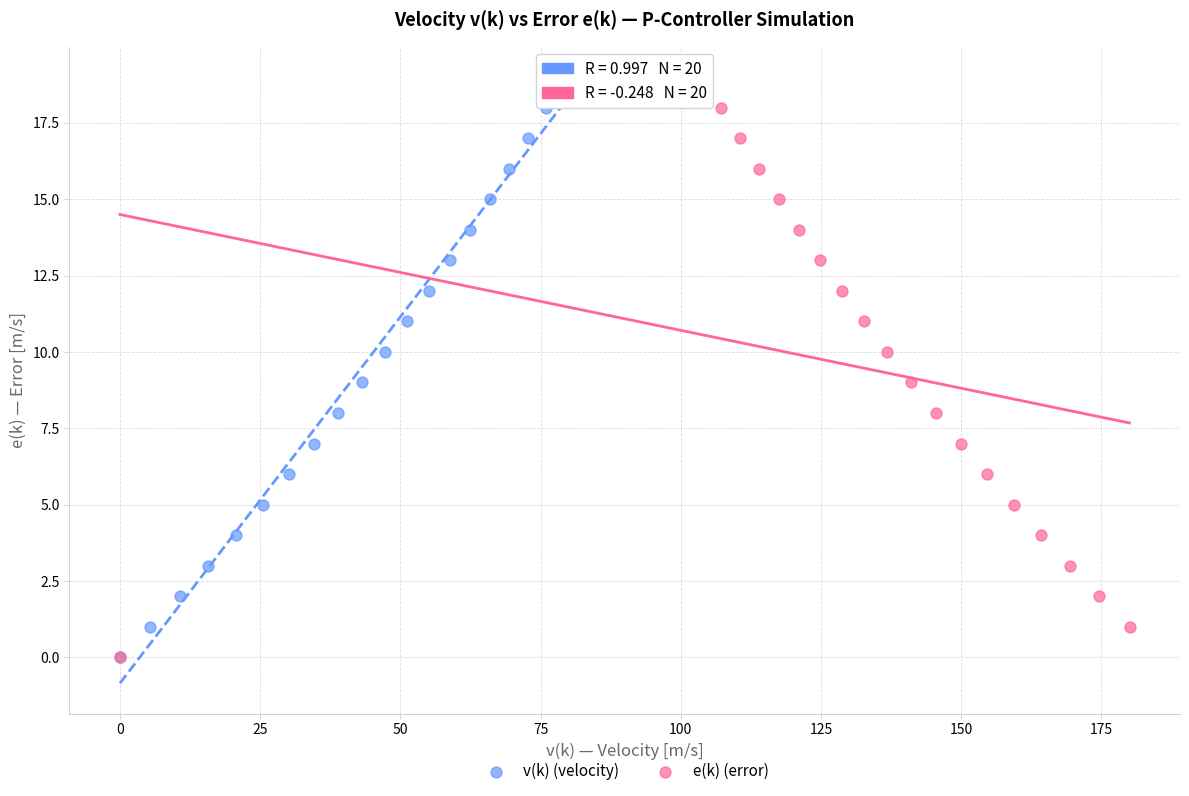

What are all the series names shown in the legend?

v(k) (velocity), e(k) (error)